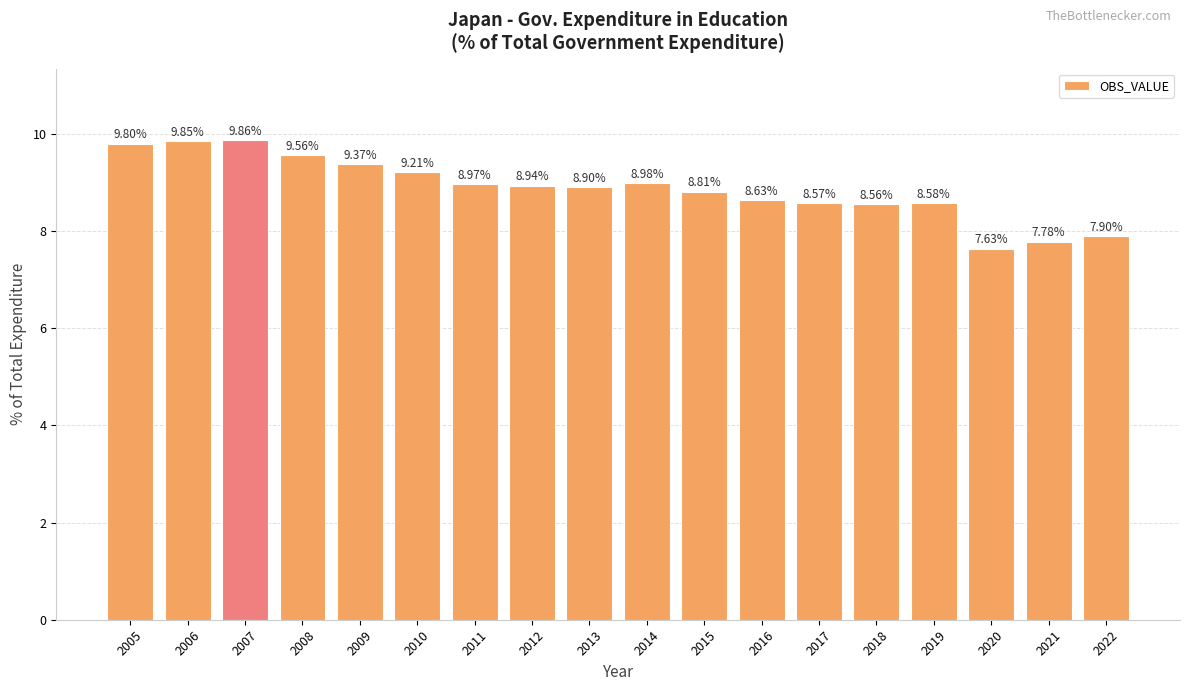

Which has a higher value, 2018 or 2007?

2007